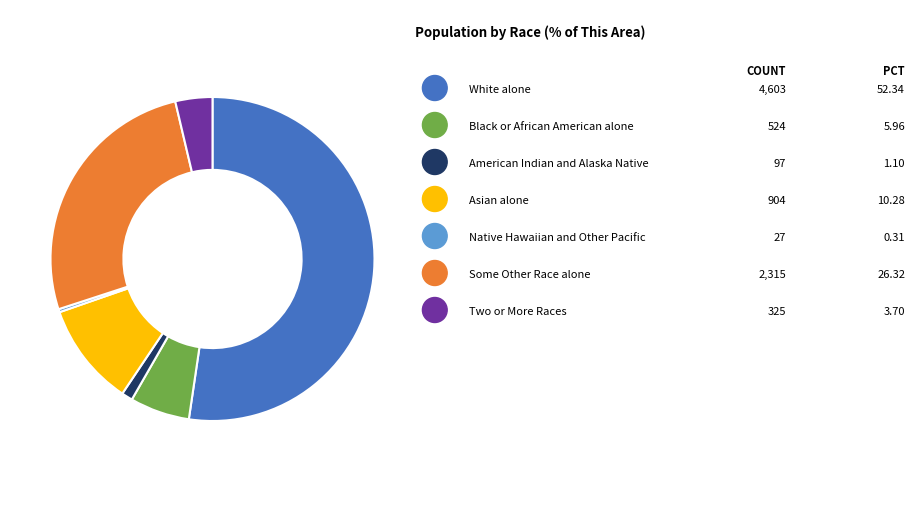

Is there any slice that represents more than half of the pie?

Yes